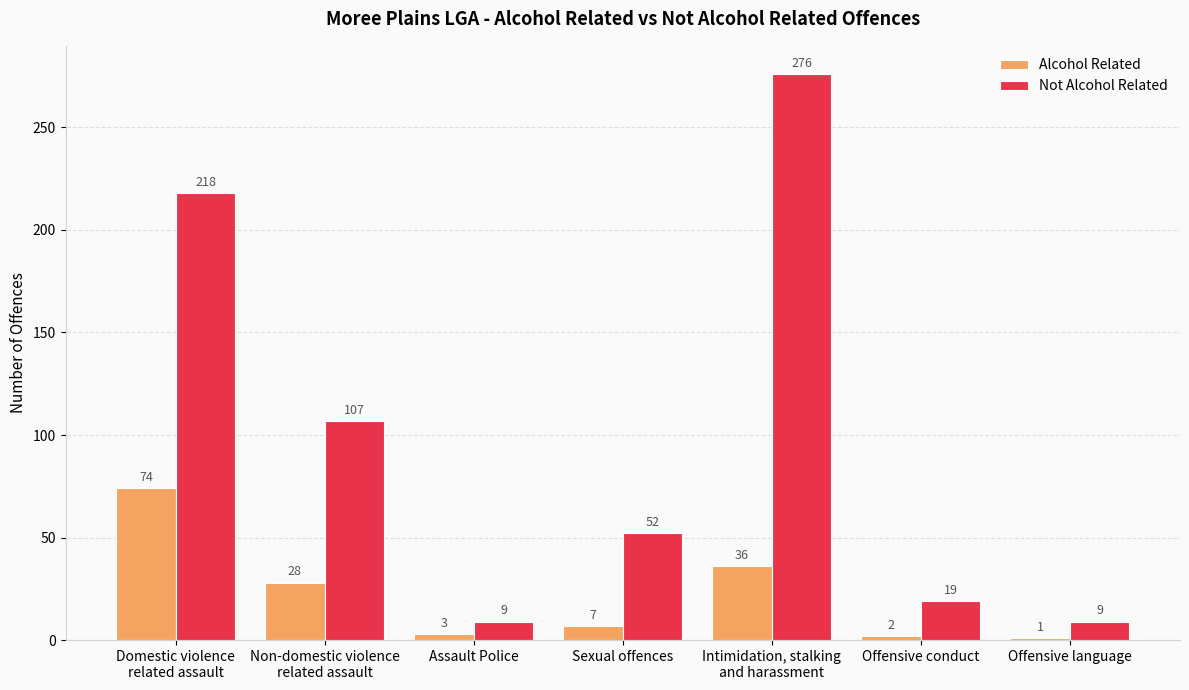

Rank the categories by Alcohol Related value from highest to lowest.

Domestic violence
related assault, Intimidation, stalking
and harassment, Non-domestic violence
related assault, Sexual offences, Assault Police, Offensive conduct, Offensive language